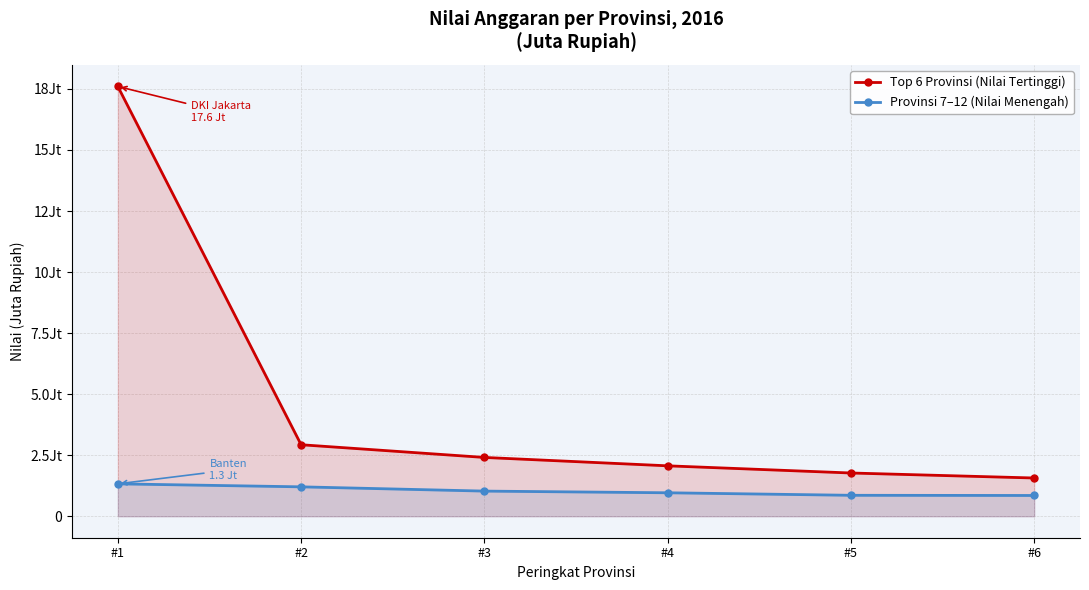

What is the total value across all series at #6?

2415702